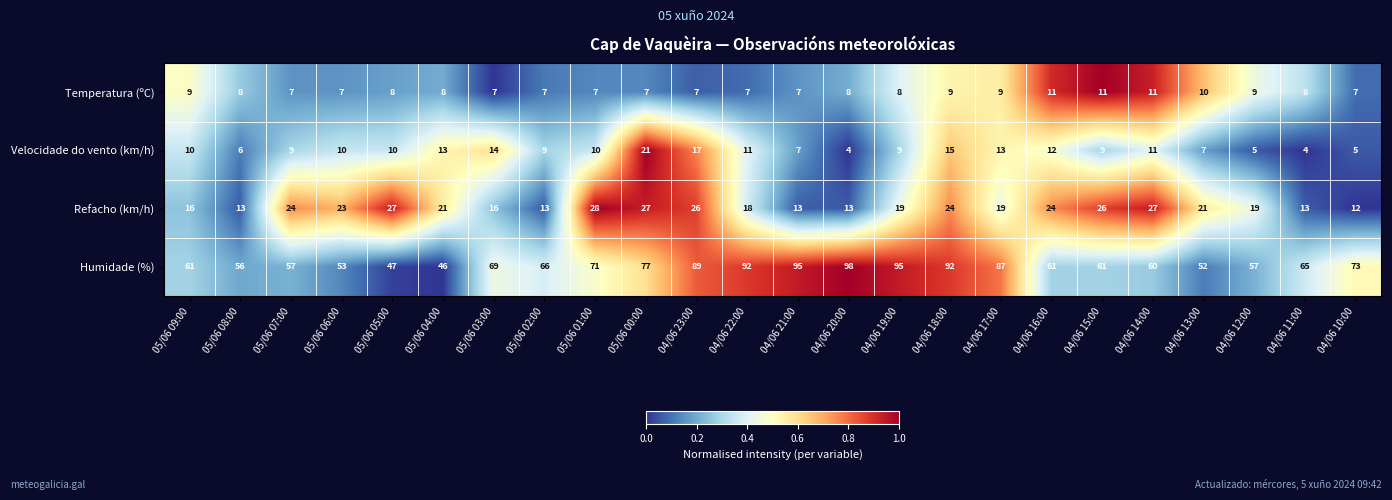

Where does the Temperatura (ºC) series first go above 8?

05/06 09:00